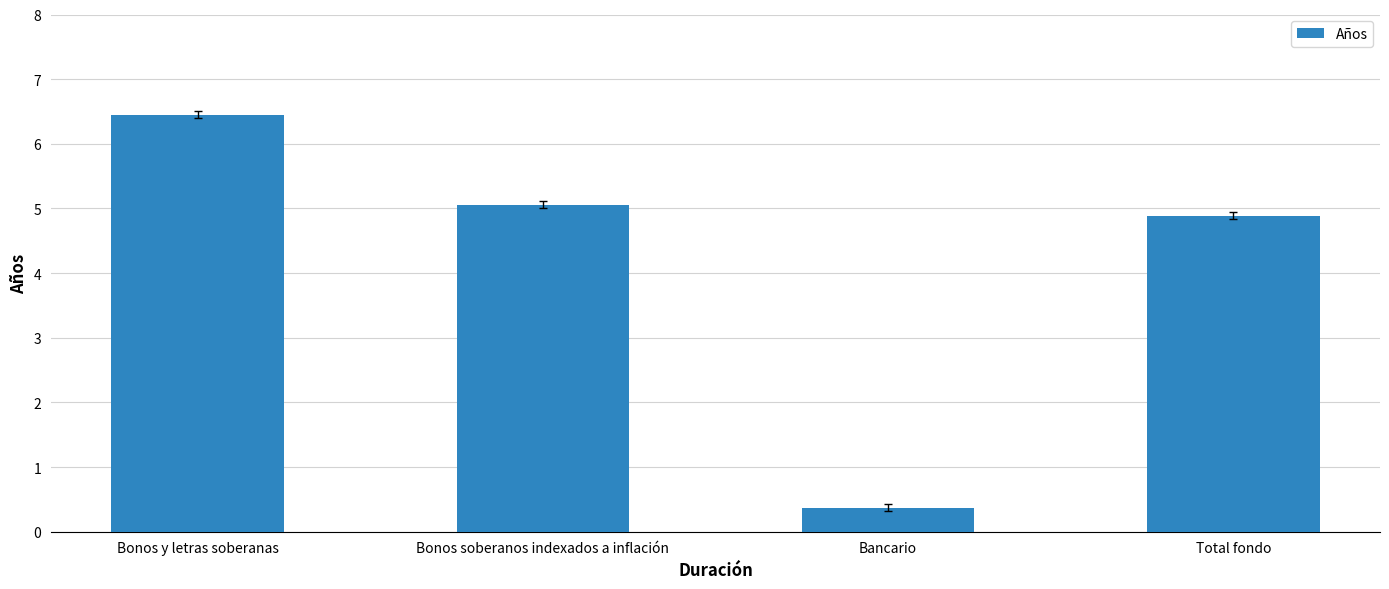

What is the label of the 1st bar from the left?

Bonos y letras soberanas